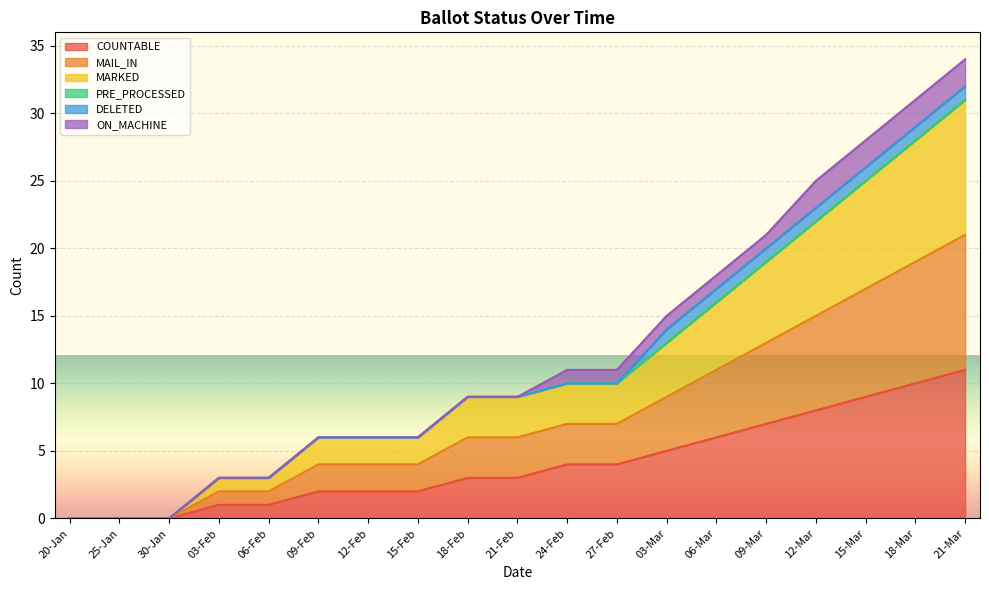

How many values in MAIL_IN are above zero?

16